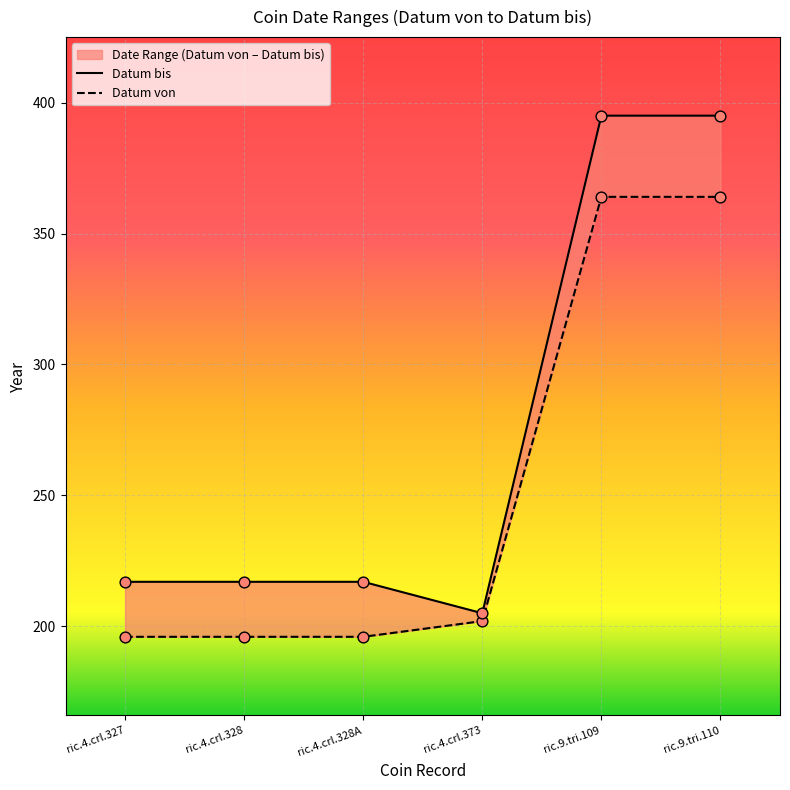

Which series reaches the minimum Y coordinate?

Datum von